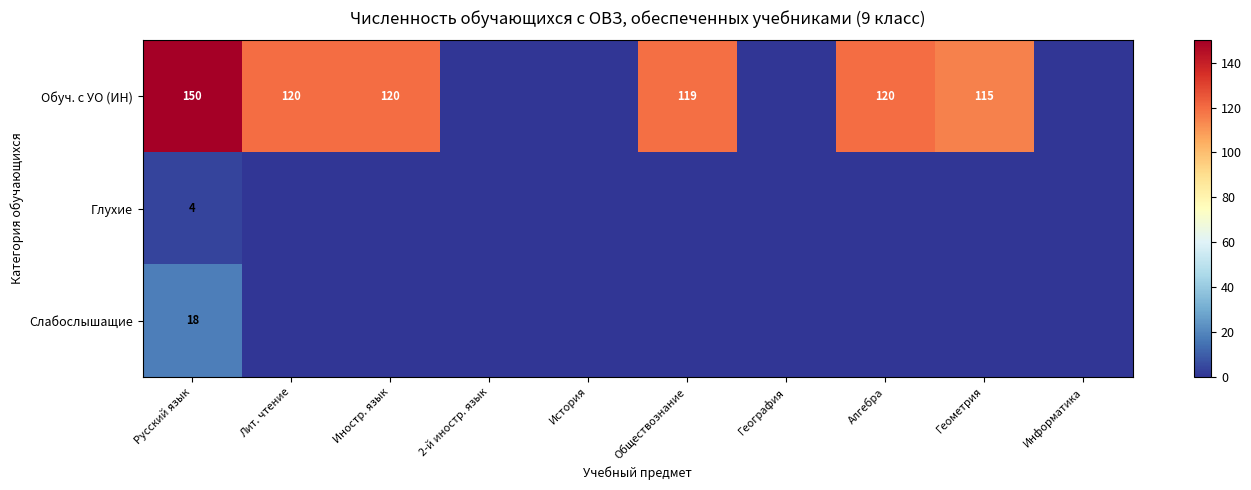

Is it true that Глухие equals 0 at Алгебра?

True